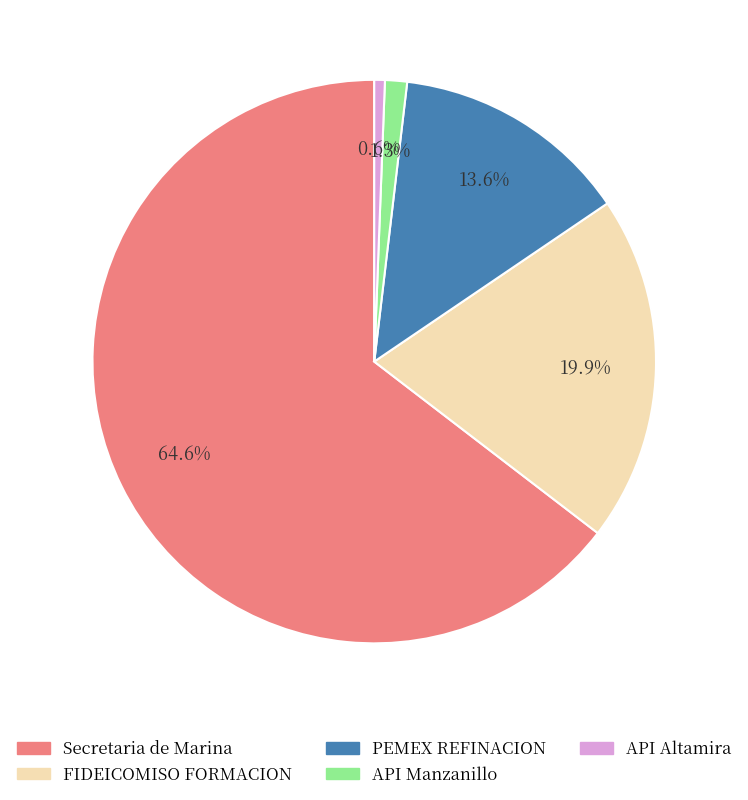

How many segments does this pie chart have?

5